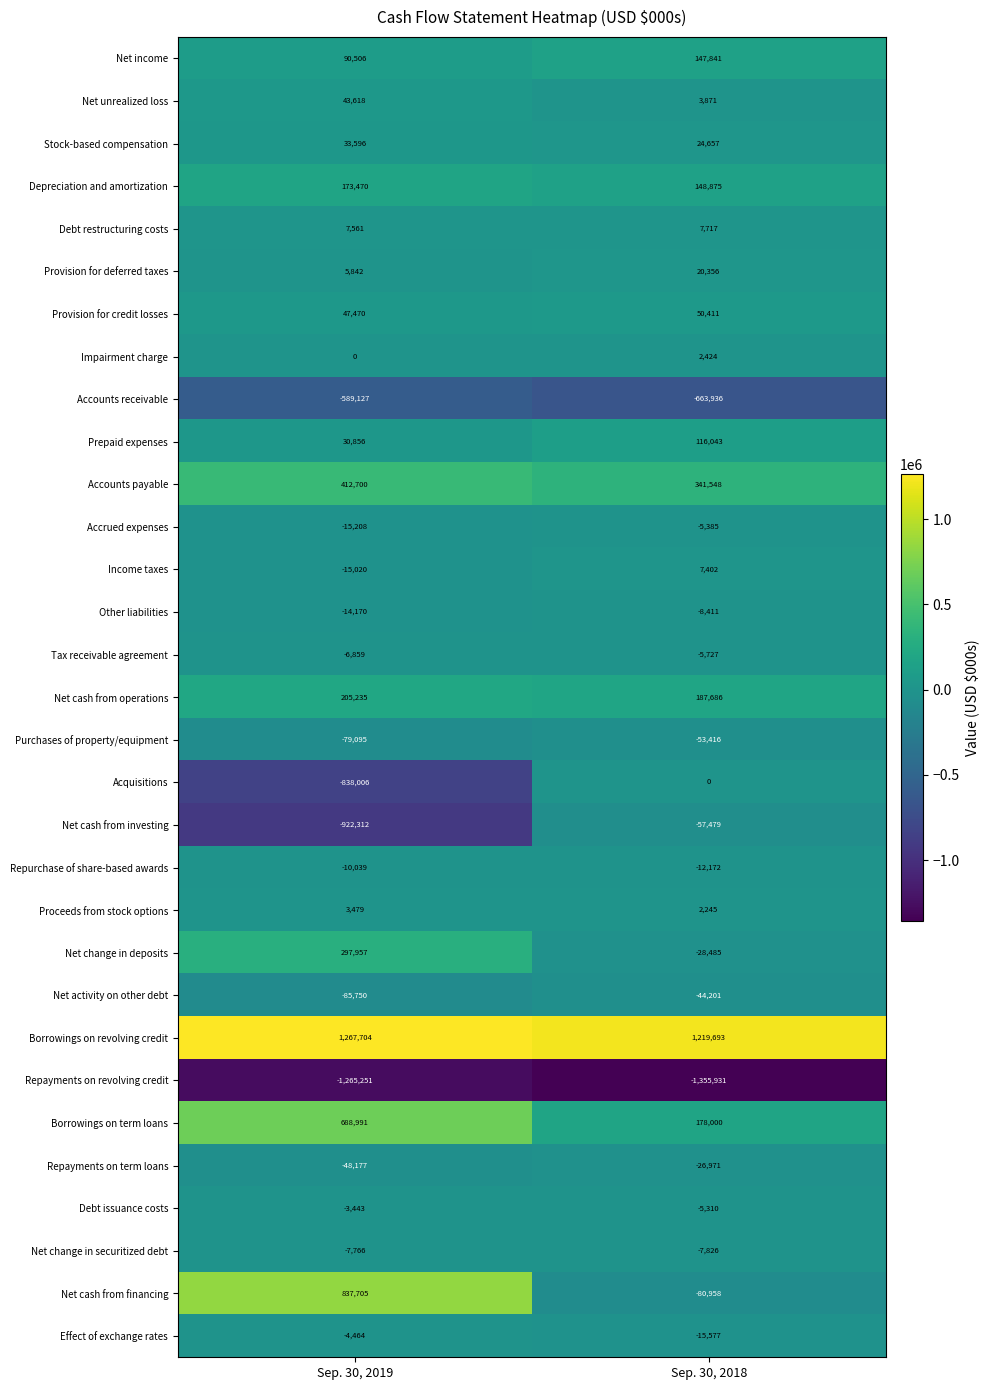

Between Sep. 30, 2019 and Sep. 30, 2018, which series saw the biggest shift?

Net cash from financing